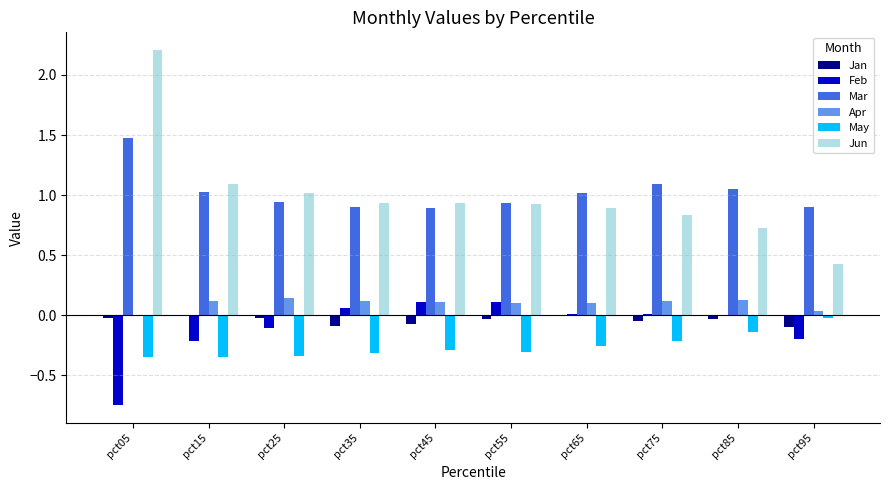

Is it true that Mar equals 0.9 at pct45?

True